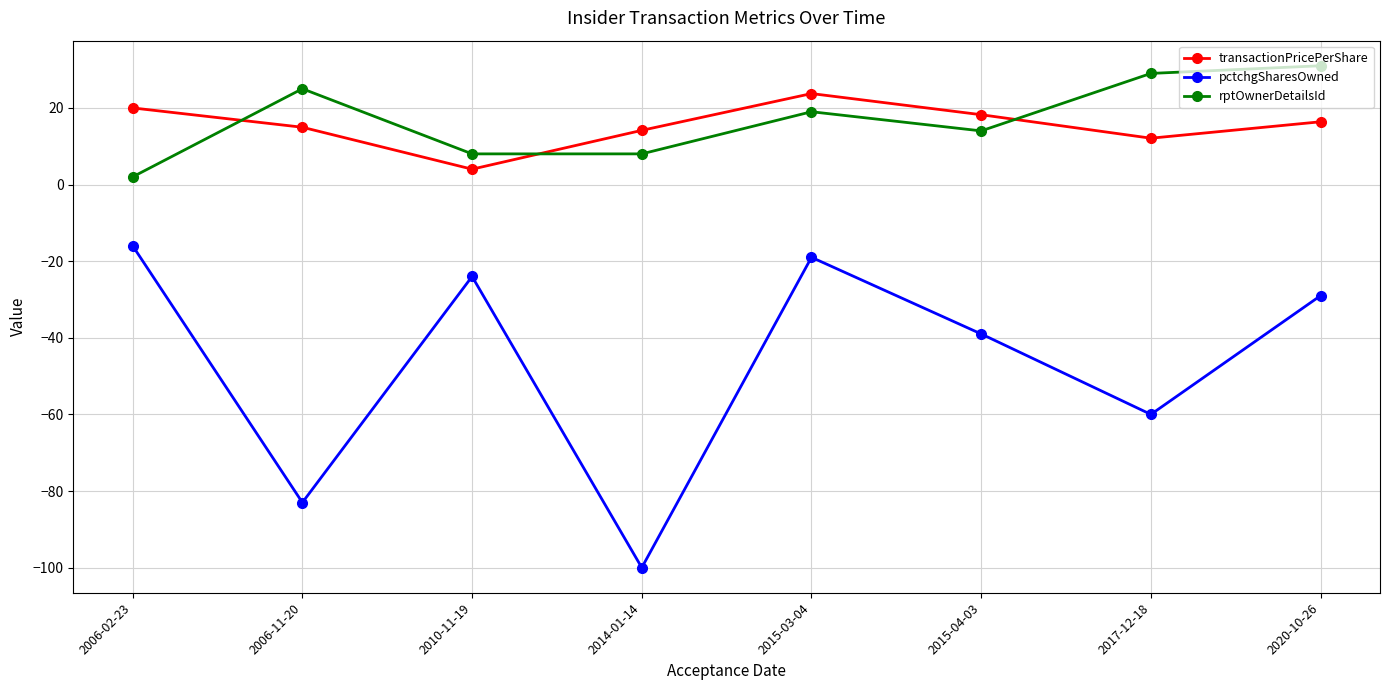

True or false: transactionPricePerShare has a value of 6.8 at 2006-02-23.

False